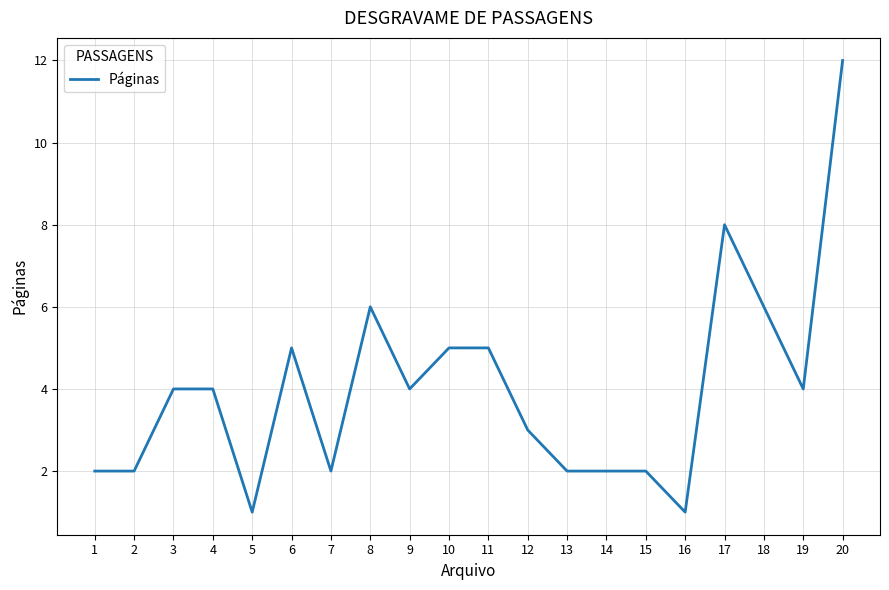

What is the ratio of the value at 4 to the value at 2?

2.0